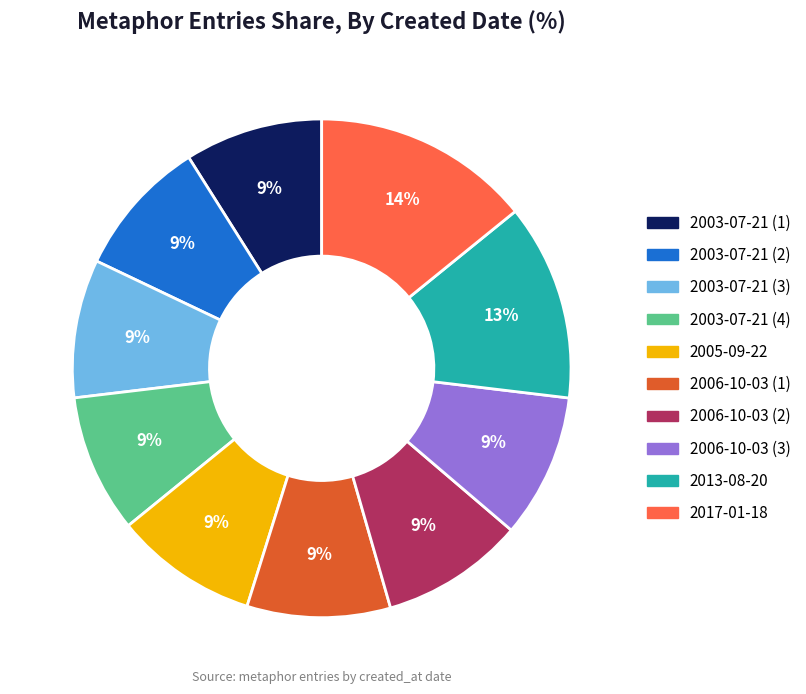

Is it true that 2017-01-18 is 29% of the pie?

False